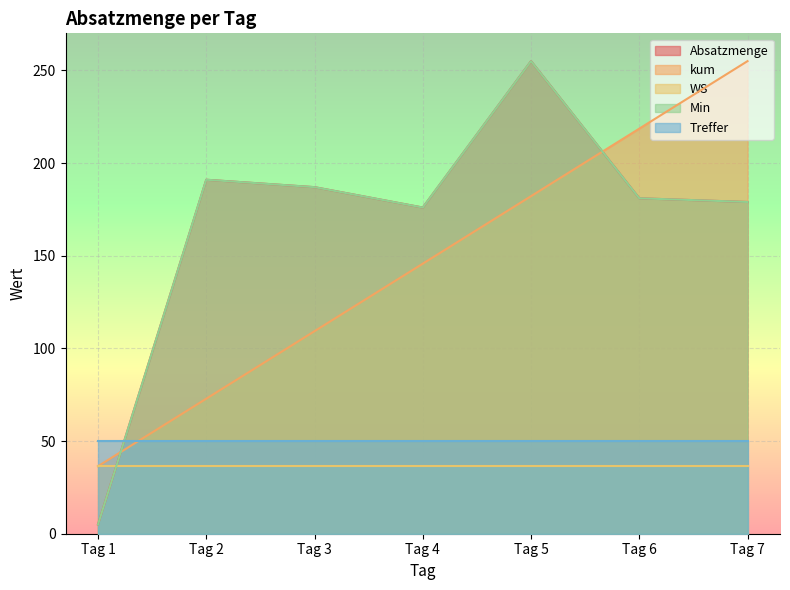

List the labels in order of Absatzmenge value, largest first.

Tag 5, Tag 2, Tag 3, Tag 6, Tag 7, Tag 4, Tag 1